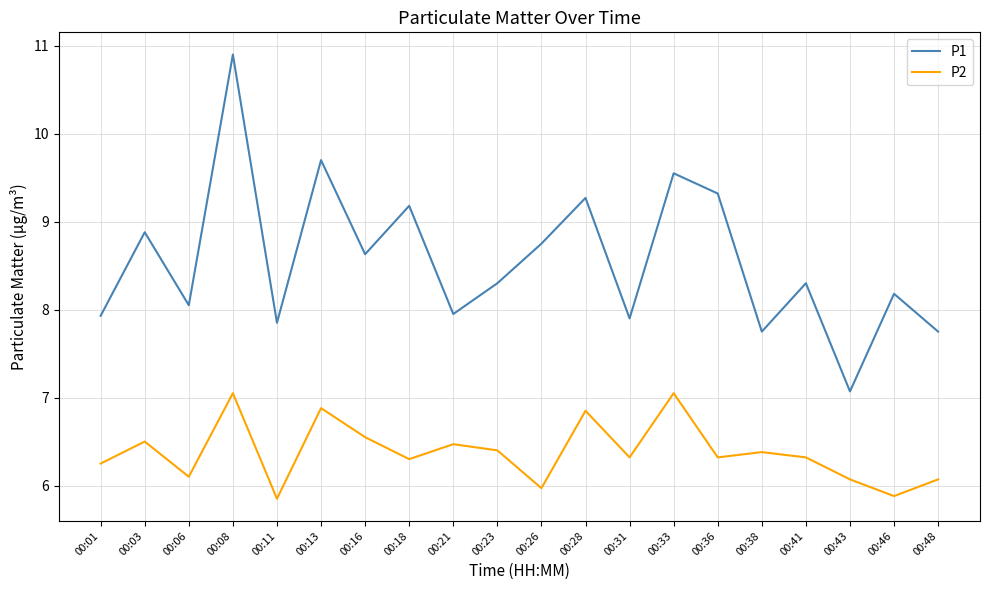

How many distinct data groups are displayed?

2